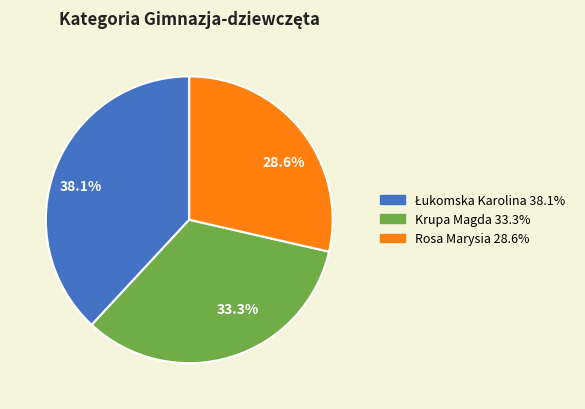

What is the total percentage of 28.6% and 33.3%?

61.9%